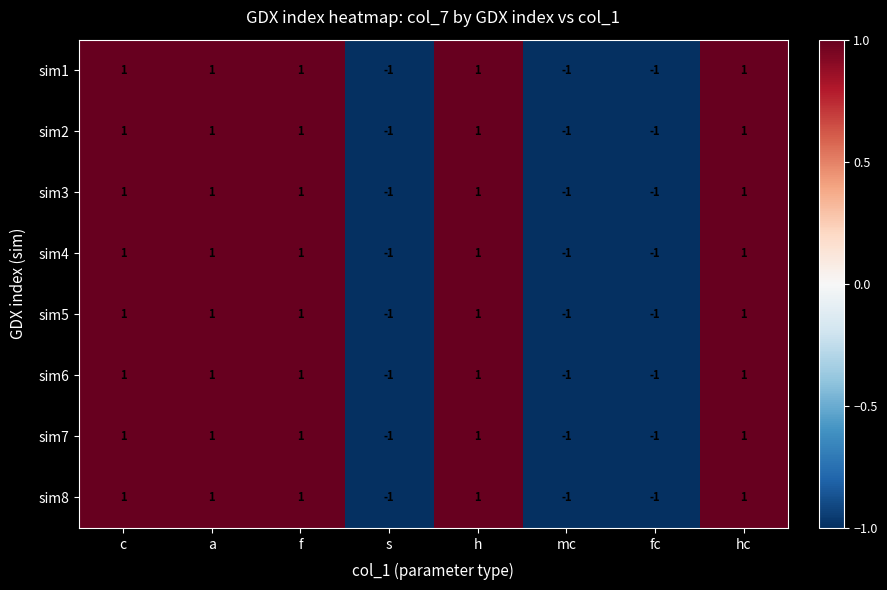

True or false: sim5 has a value of 0 at a.

False